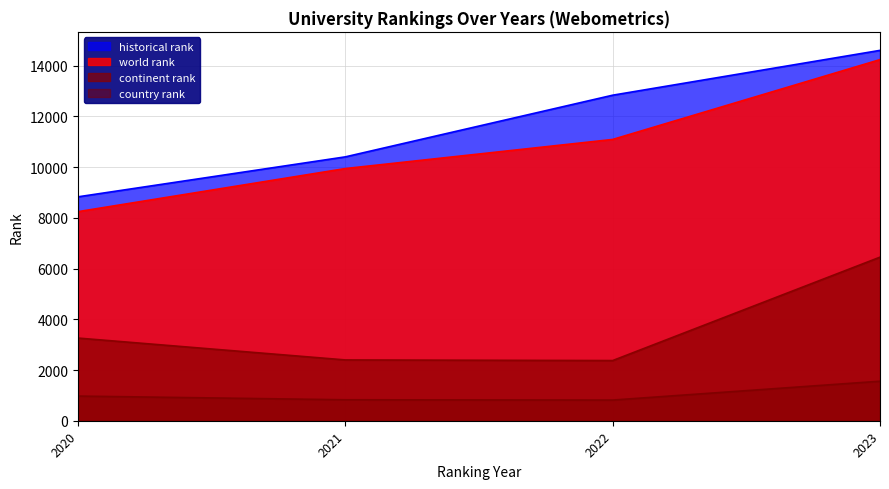

How many data points does each series have?

4